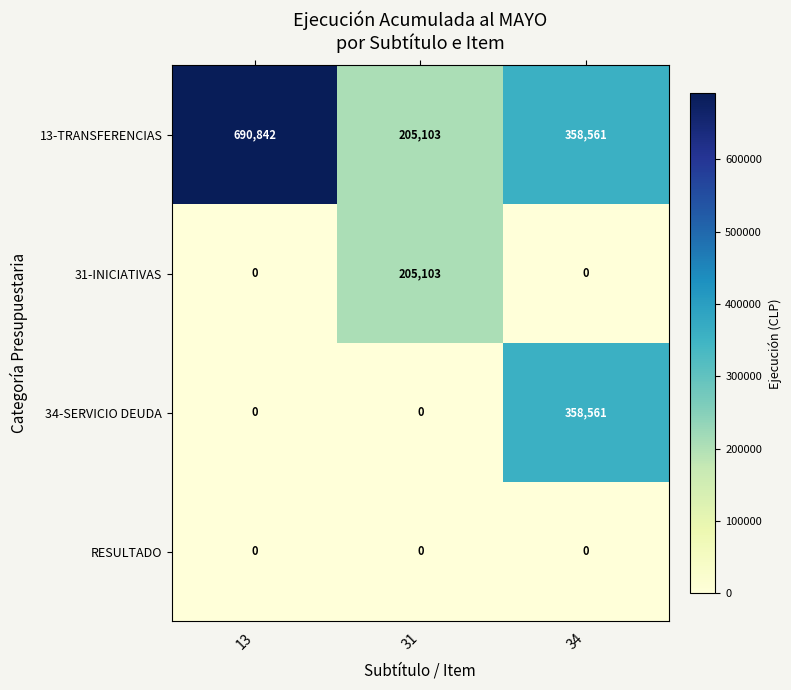

The 31-INICIATIVAS series shows 0 at 34. True or false?

True